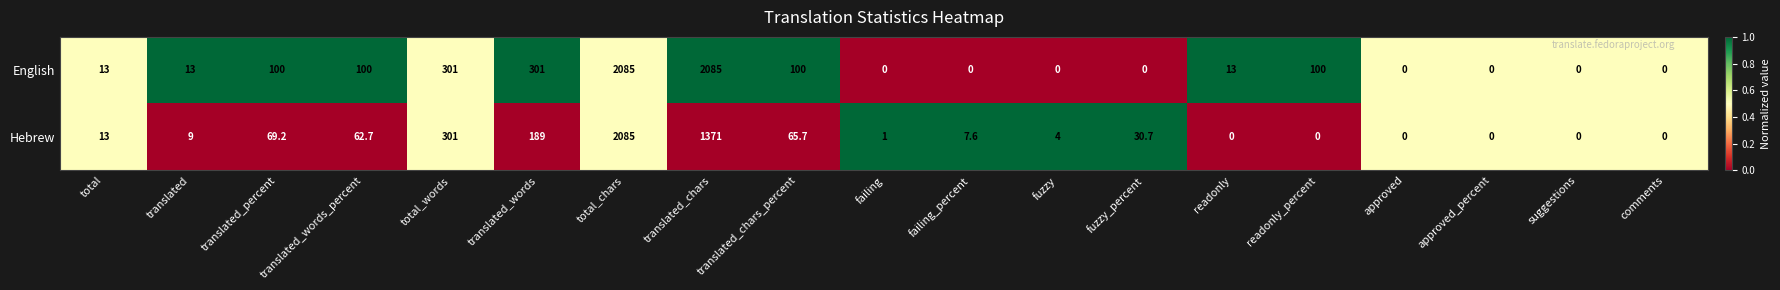

What is the greatest value displayed?

2085.0